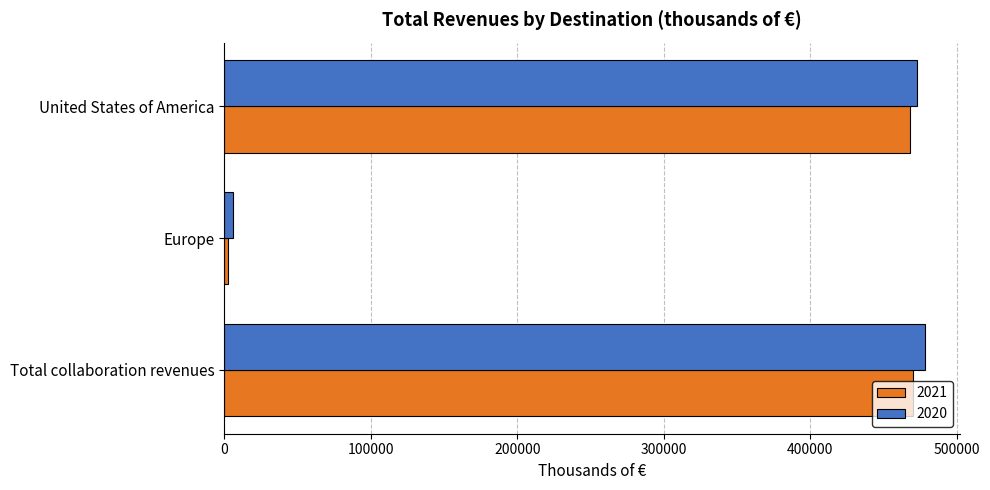

What is the difference between the highest and lowest values at Total collaboration revenues?

7958